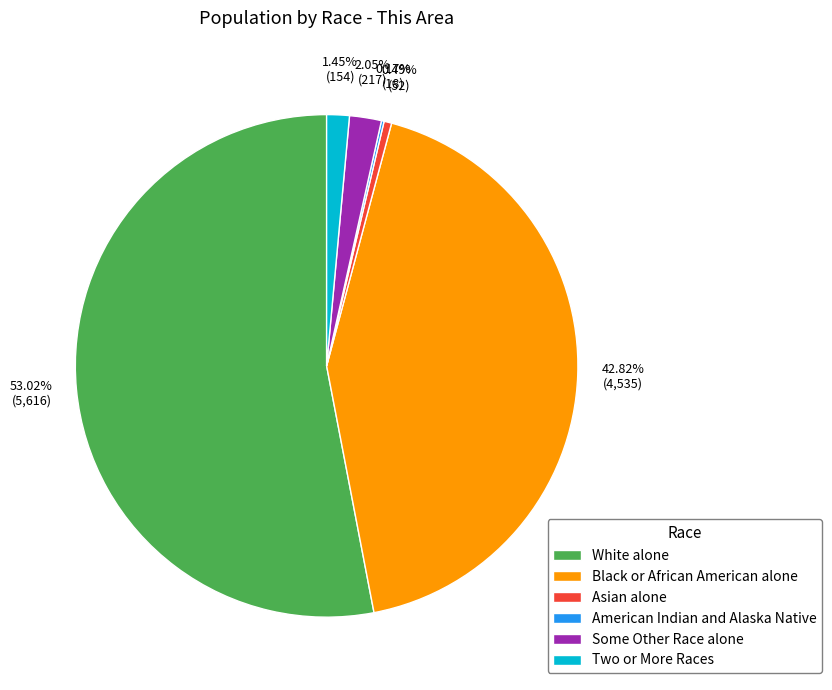

What is the largest slice in the pie chart?

White alone